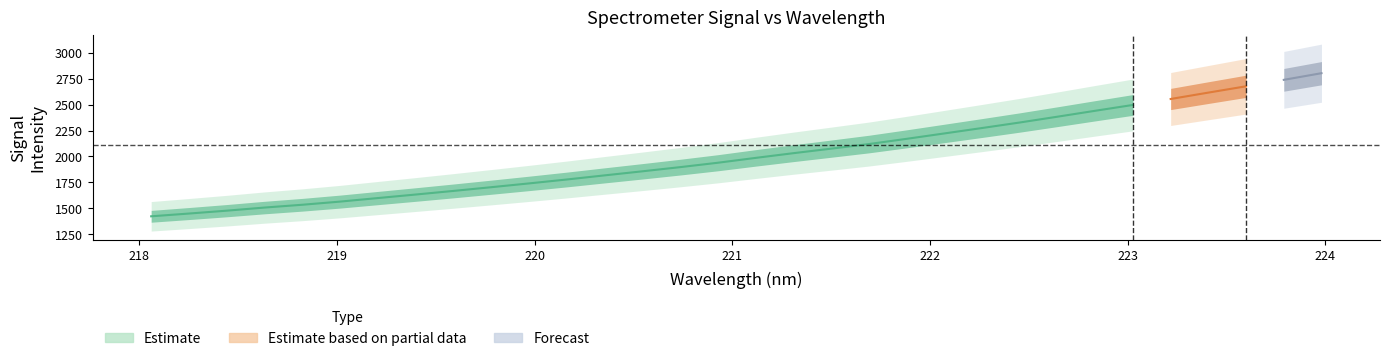

How many data points in y are above 1986?

16